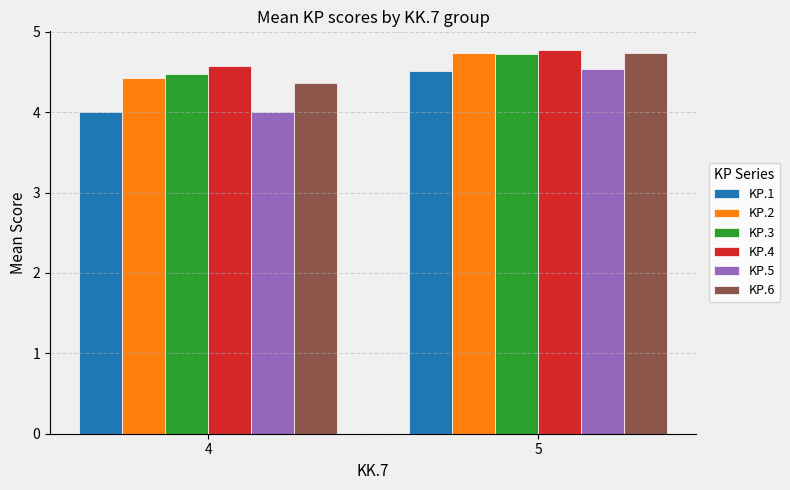

True or false: KP.2 has a value of 6.8 at 4.

False